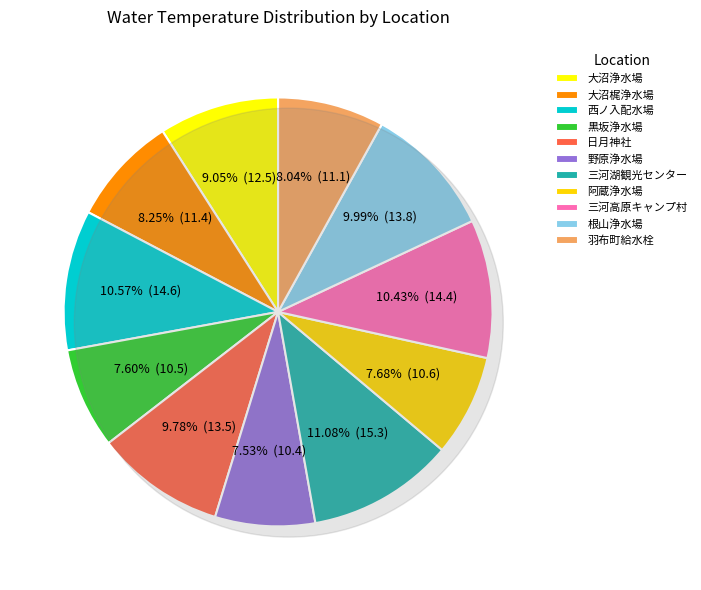

How many segments does this pie chart have?

11